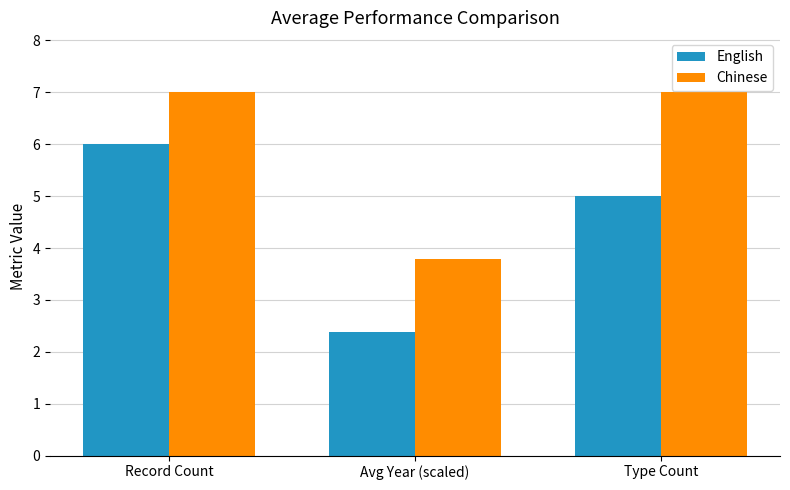

True or false: Chinese has a value of 1.7 at Avg Year (scaled).

False